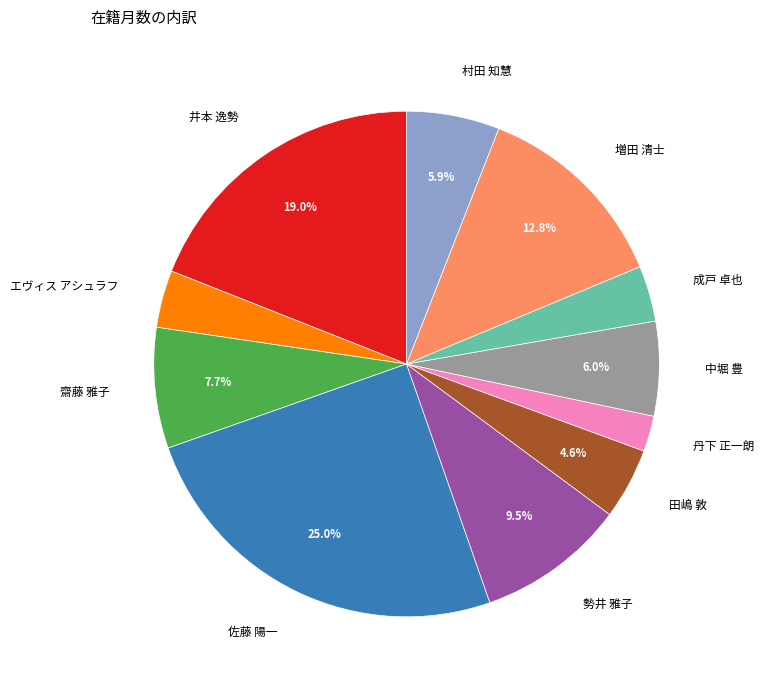

How much of the chart is everything except 勢井 雅子?

90.5%